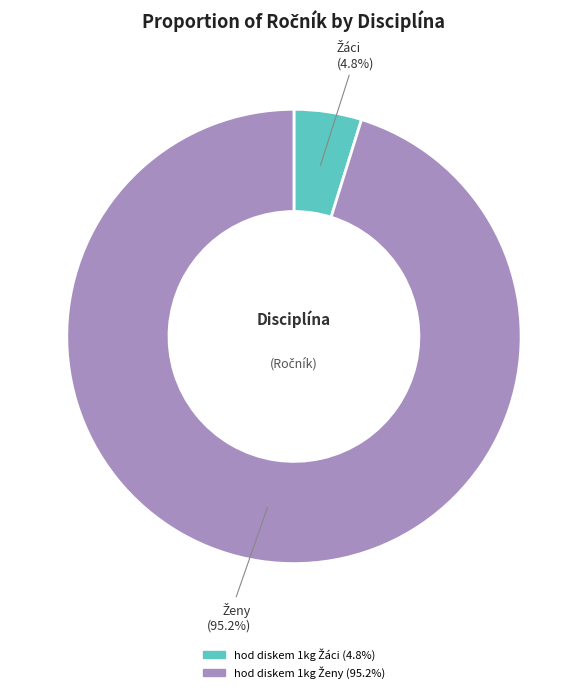

Count the number of slices in the pie.

2